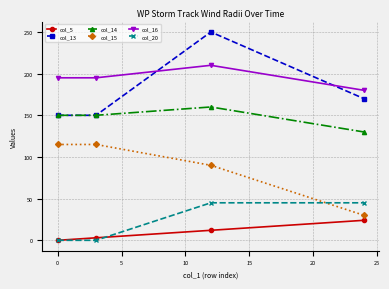

Which series has the largest range (max minus min)?

col_13